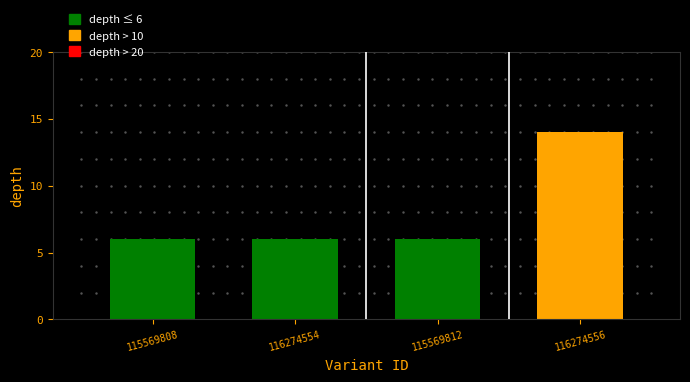

What is the sum of the values at 116274554 and 115569812?

12